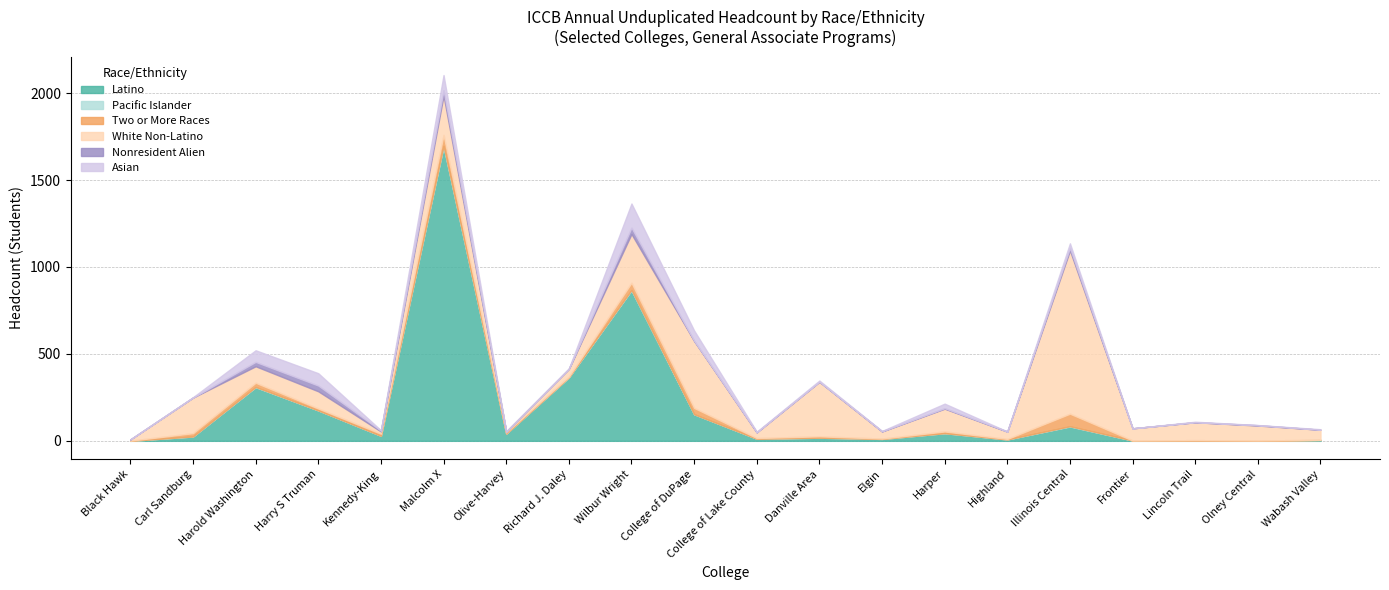

What is the highest value of the Latino series?

1692